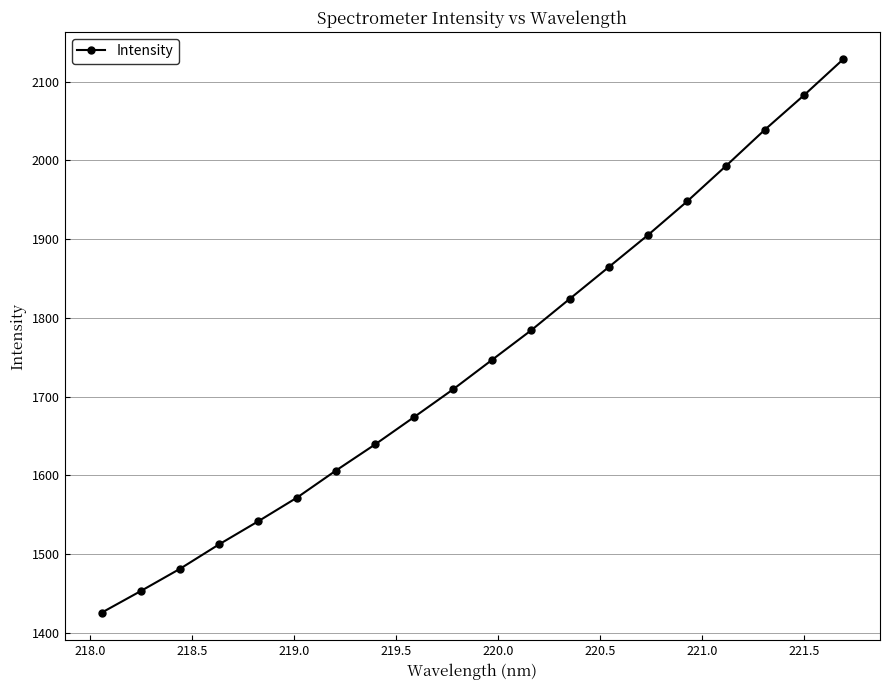

True or false: the data has more than 0 interior local peaks.

False